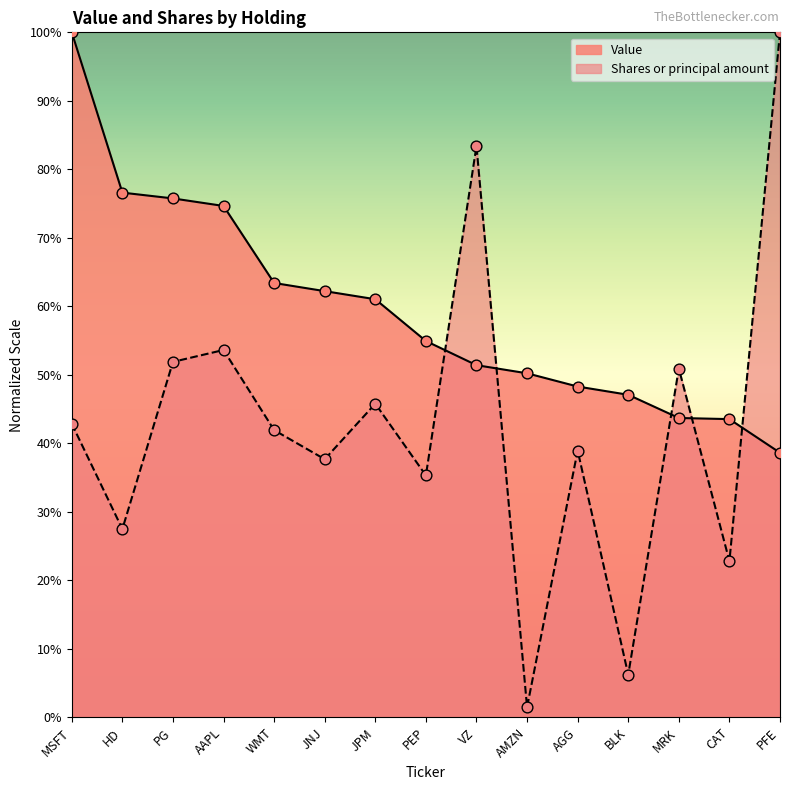

Which series reaches the maximum Y coordinate?

Value